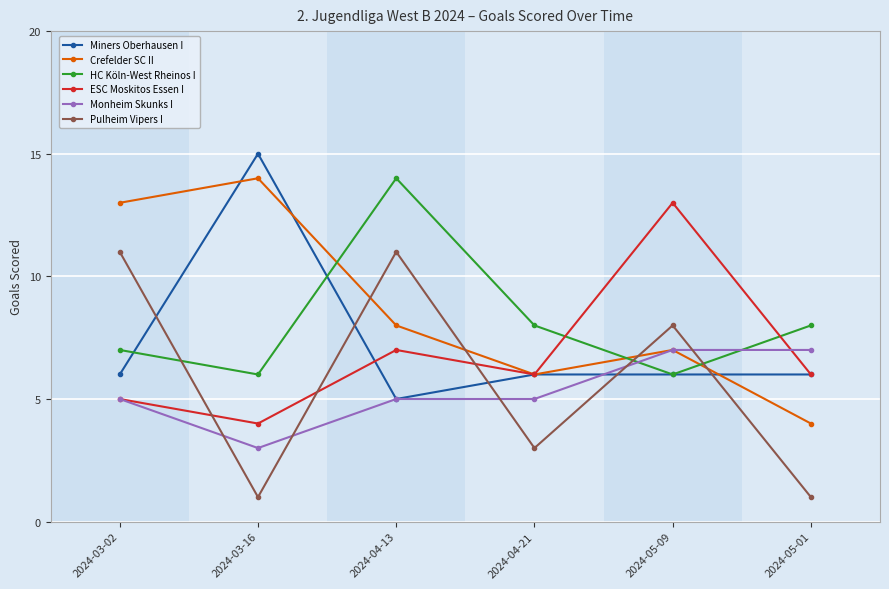

List the series in order of their overall mean, highest first.

Crefelder SC II, HC Köln-West Rheinos I, Miners Oberhausen I, ESC Moskitos Essen I, Pulheim Vipers I, Monheim Skunks I